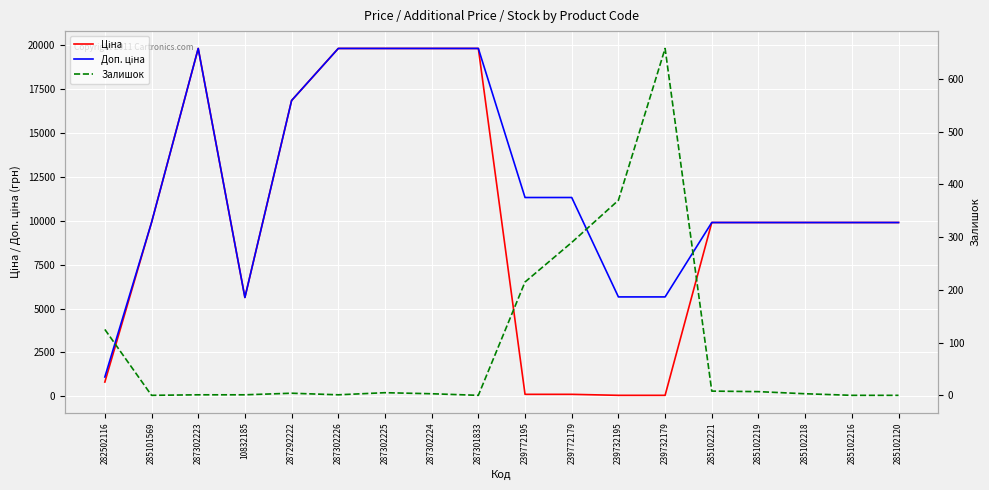

Is this an area chart (filled region under the line)?

No